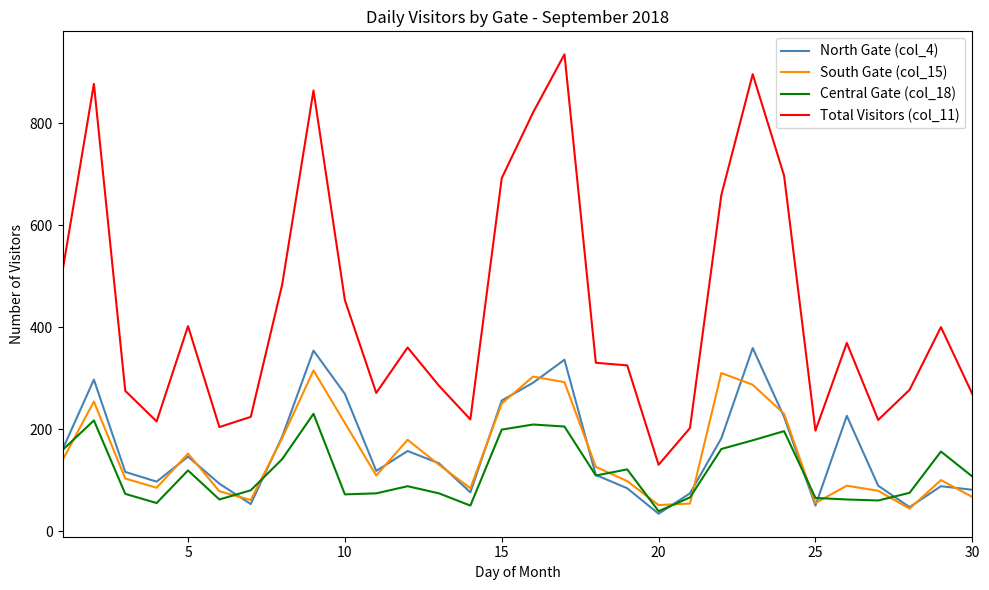

What is the difference between the second highest and minimum values in the North Gate (col_4) series?

320